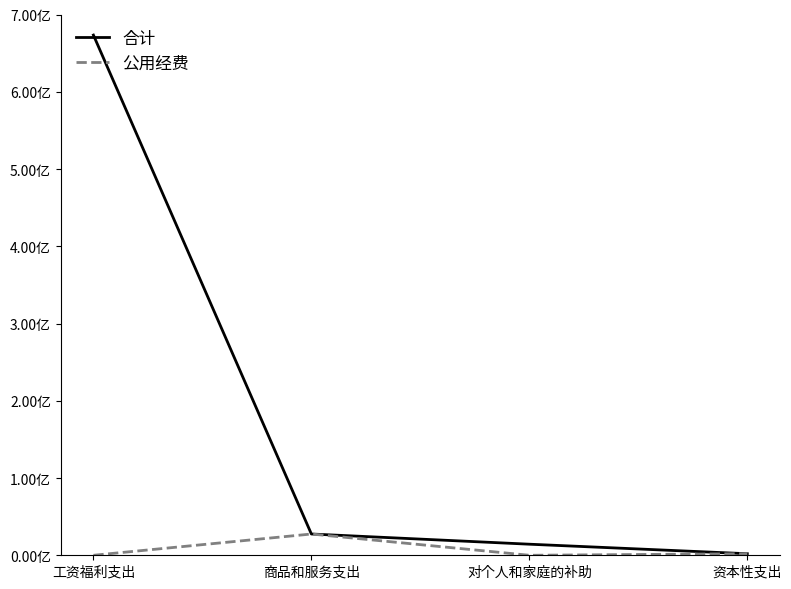

Reading left to right, what are all the values shown in this chart?

合计: 673379755.1	27538991.3	14335694.8	2000000.0
公用经费: 0.0	27538991.3	0.0	2000000.0